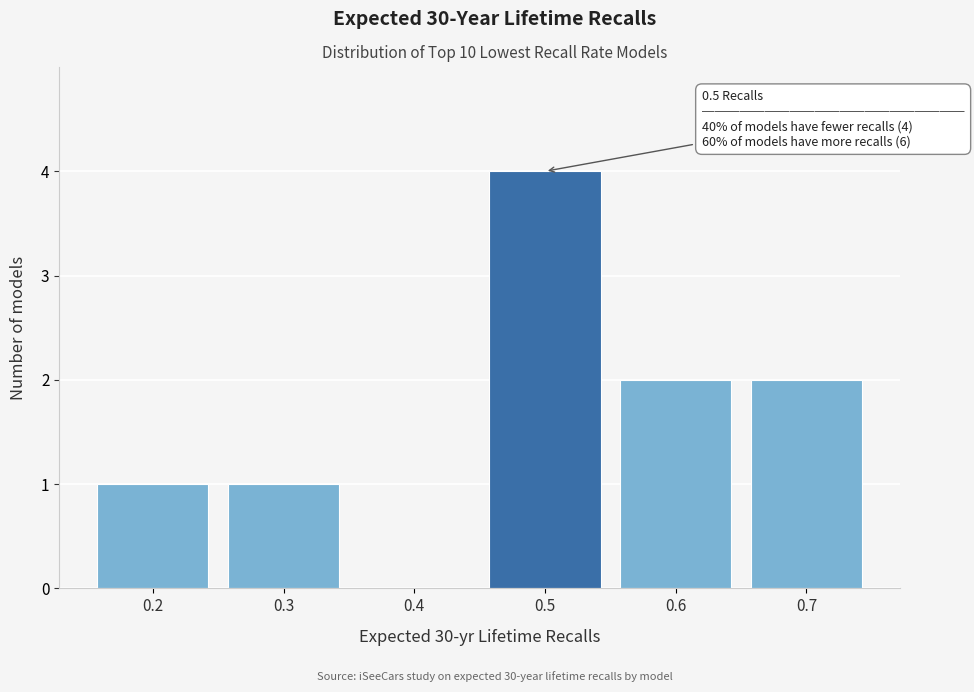

Over which range of the x-axis is the bar tallest?

0.45 to 0.55